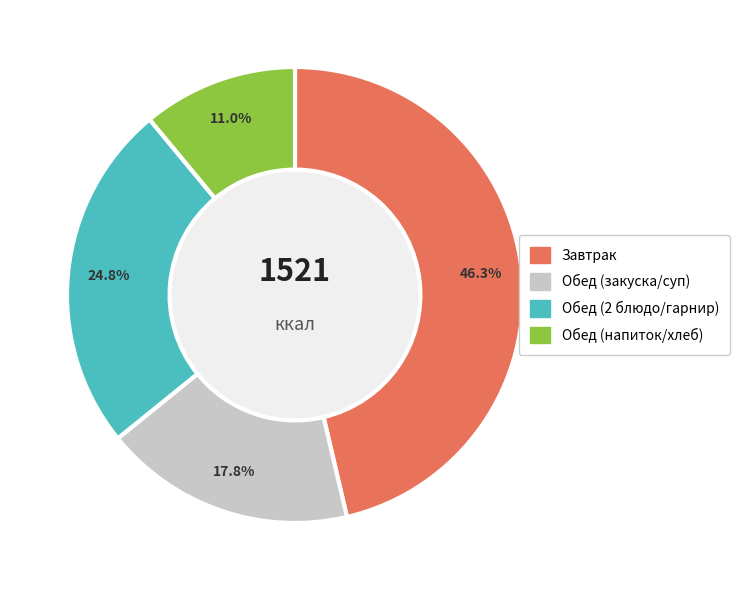

Is there any slice that represents more than half of the pie?

No